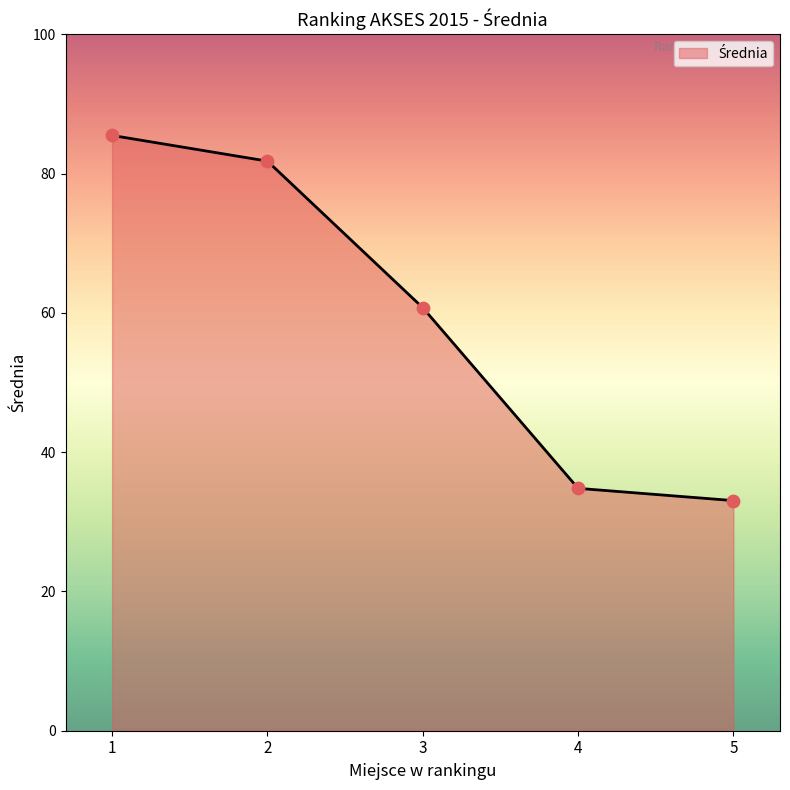

Which has a higher value, 3 or 1?

1